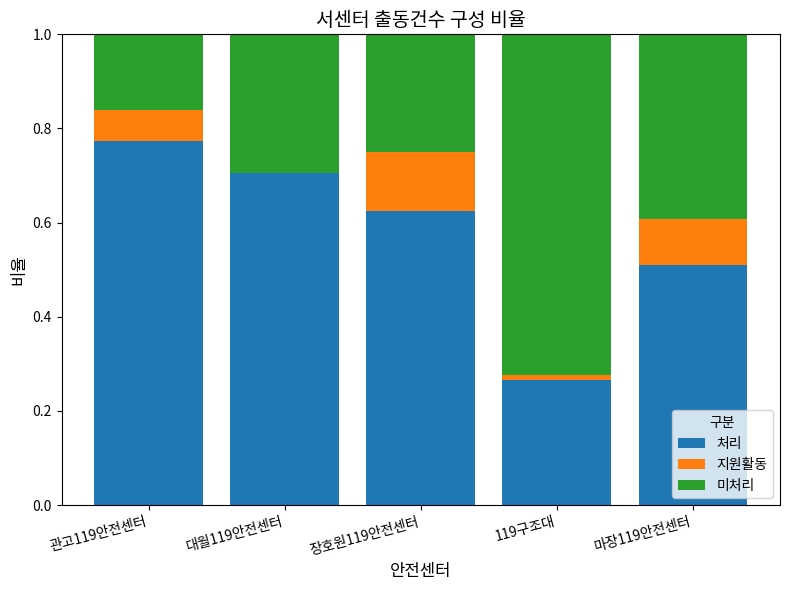

The 처리 series shows 0.7 at 대월119안전센터. True or false?

True